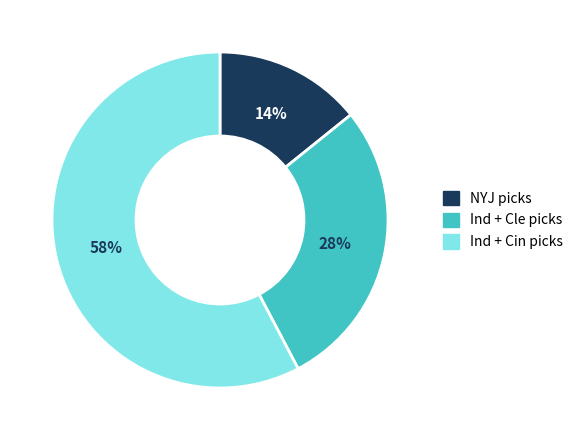

Does any single category account for the majority?

Yes